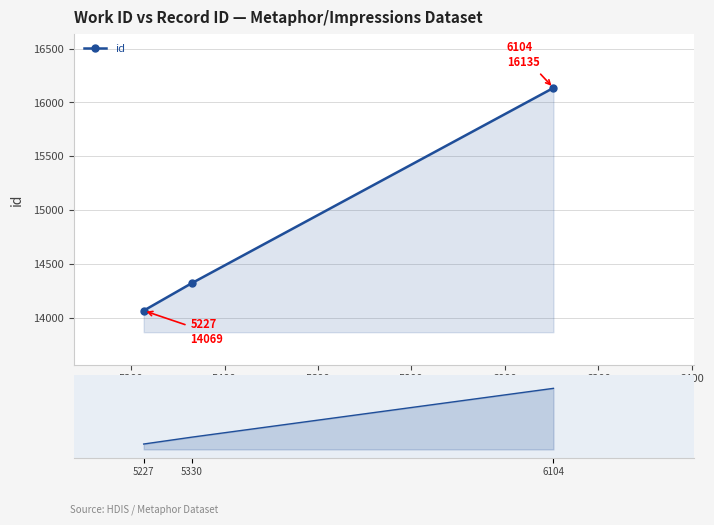

Is it true that the value at 5400 is 11147?

False